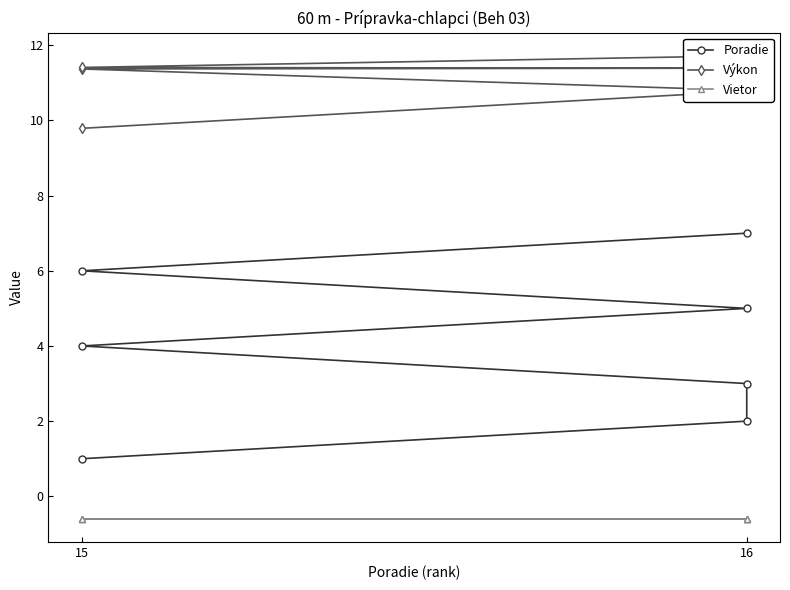

The Poradie series shows 1.0 at 15. True or false?

True